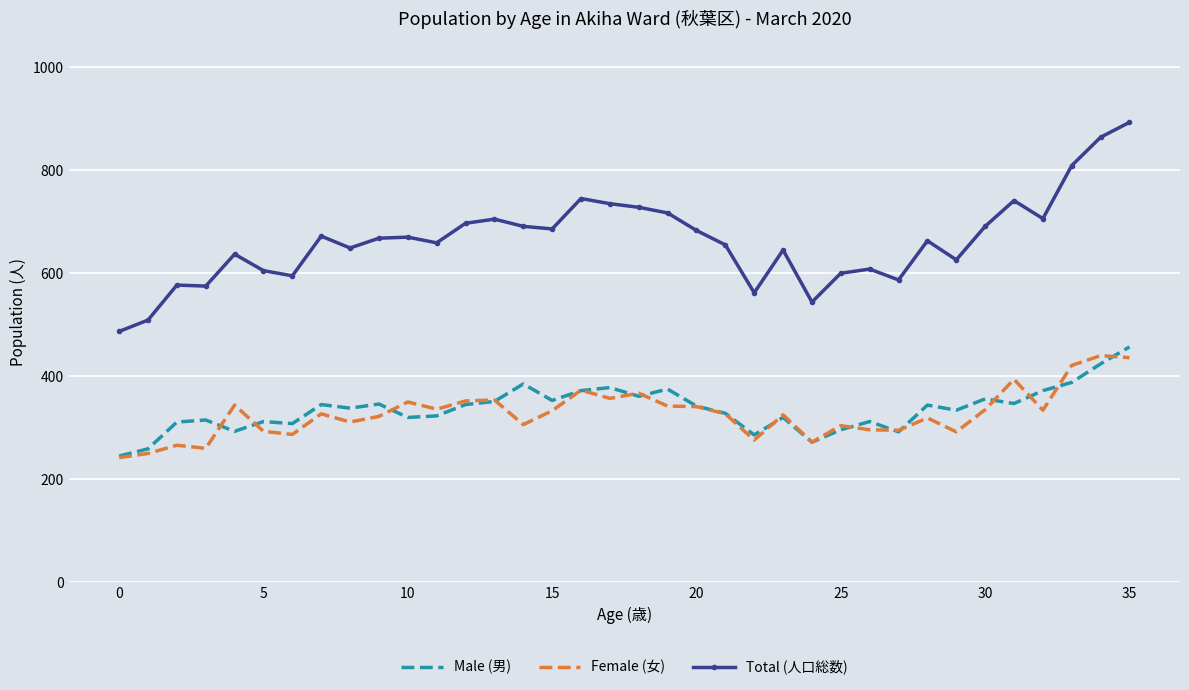

What is the smallest value displayed?

242